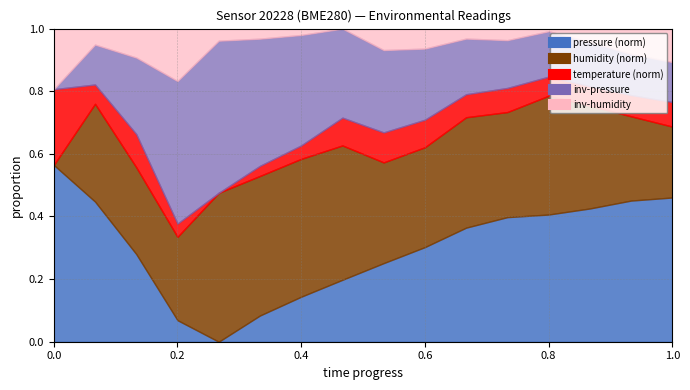

What is the difference between the humidity values at 07:00 and 14:00?

0.3